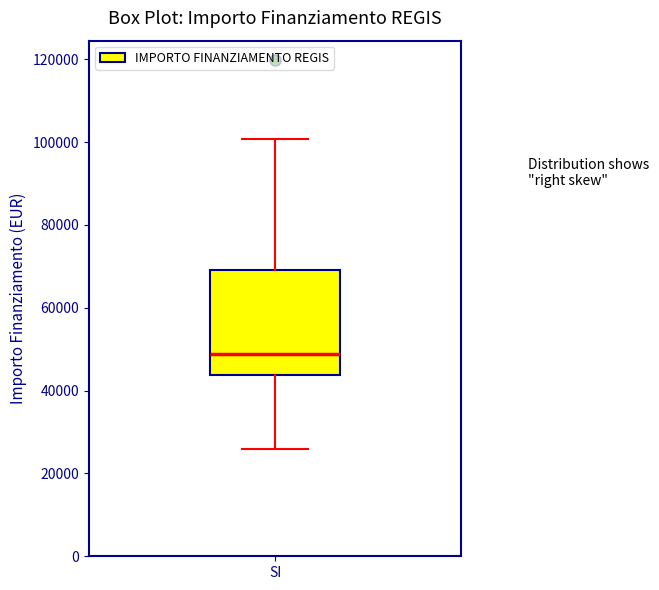

Read this box plot against the y-axis: the position of the median line, the range covered by the box, and the ends of both whiskers. The values are not printed on the chart, so give them approximately, as read against the axis.

median 48000, box 44000 to 70000, whiskers 26000 to 100000